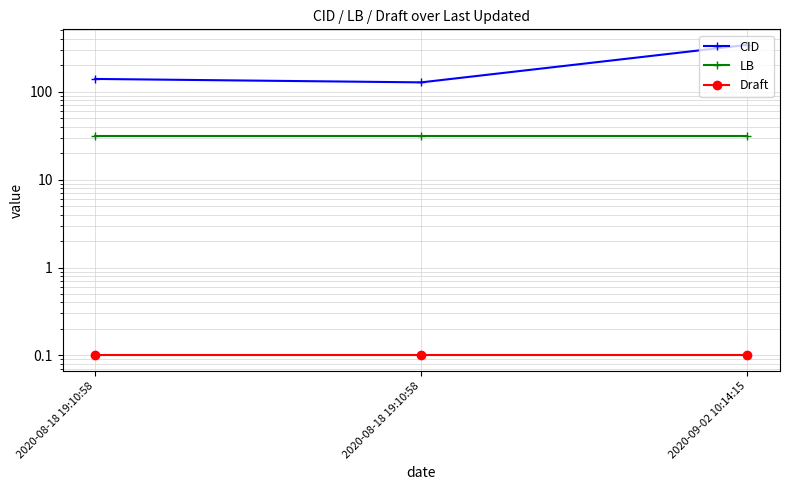

Does the chart have visible grid lines?

Yes